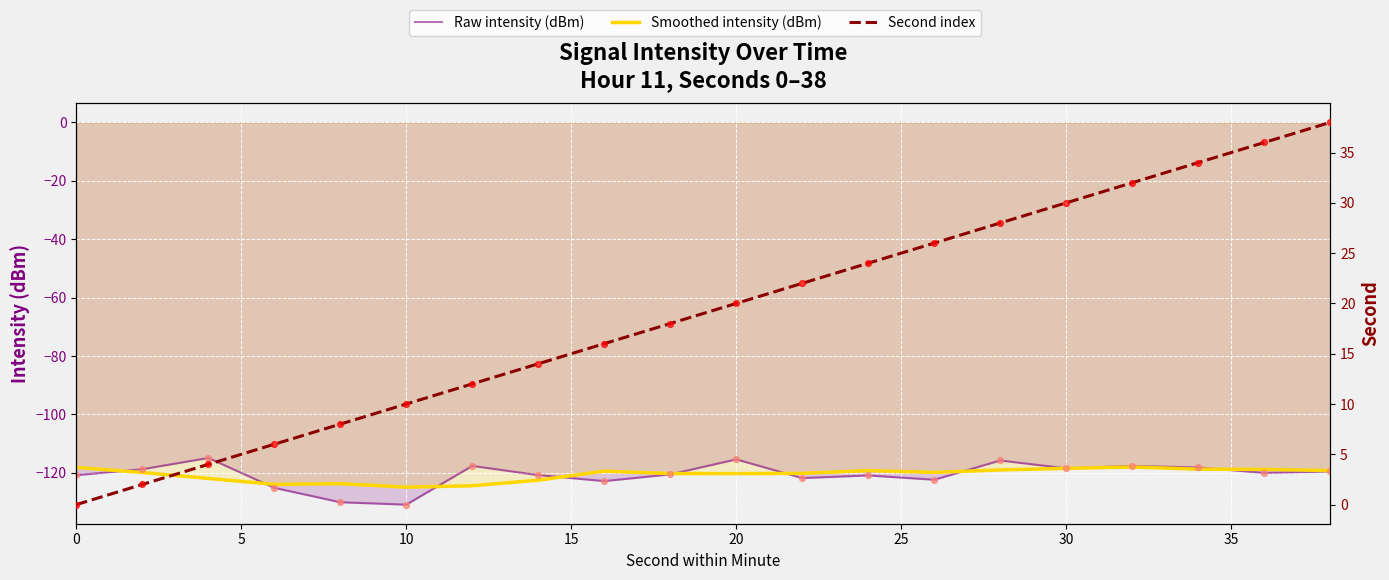

Which series has the largest total across all categories?

Second index